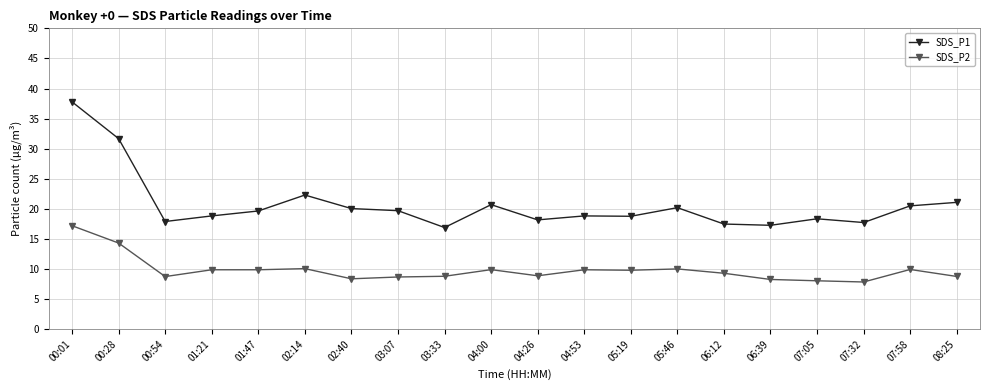

At which label does SDS_P2 first exceed 9?

00:01